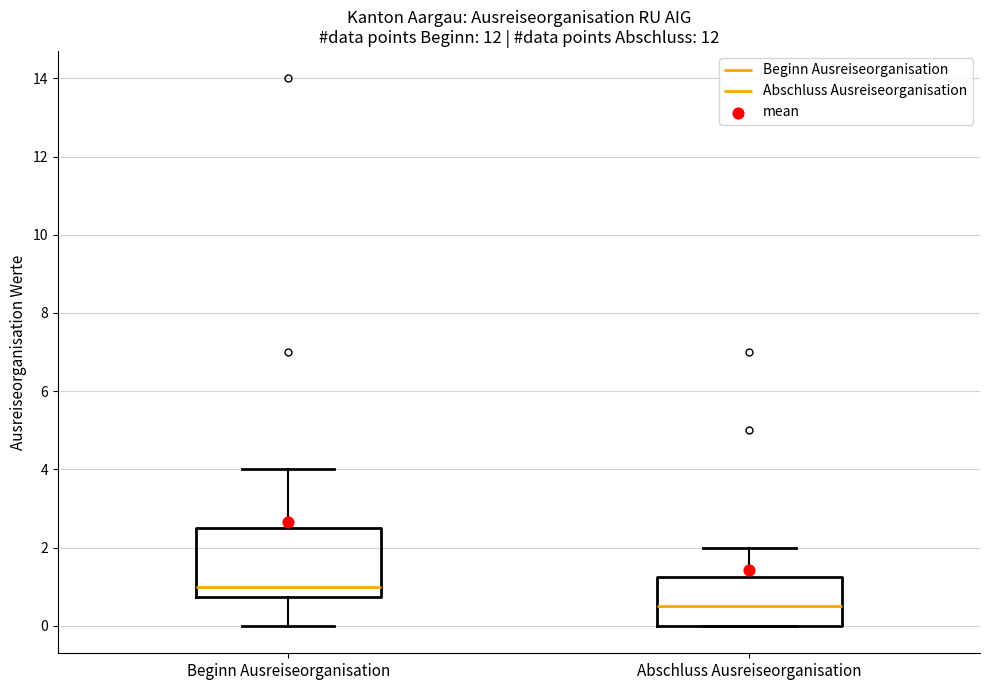

Reading left to right, transcribe this box plot: for each box, give where its median line is, the range the box spans, and where its two whiskers end, as read against the y-axis. The values are not printed on the chart, so give them approximately, as read against the axis.

Beginn Ausreiseorganisation: median 1.0, box 0.8 to 2.6, whiskers 0.0 to 4.0
Abschluss Ausreiseorganisation: median 0.6, box 0.0 to 1.2, whiskers 0.0 to 2.0